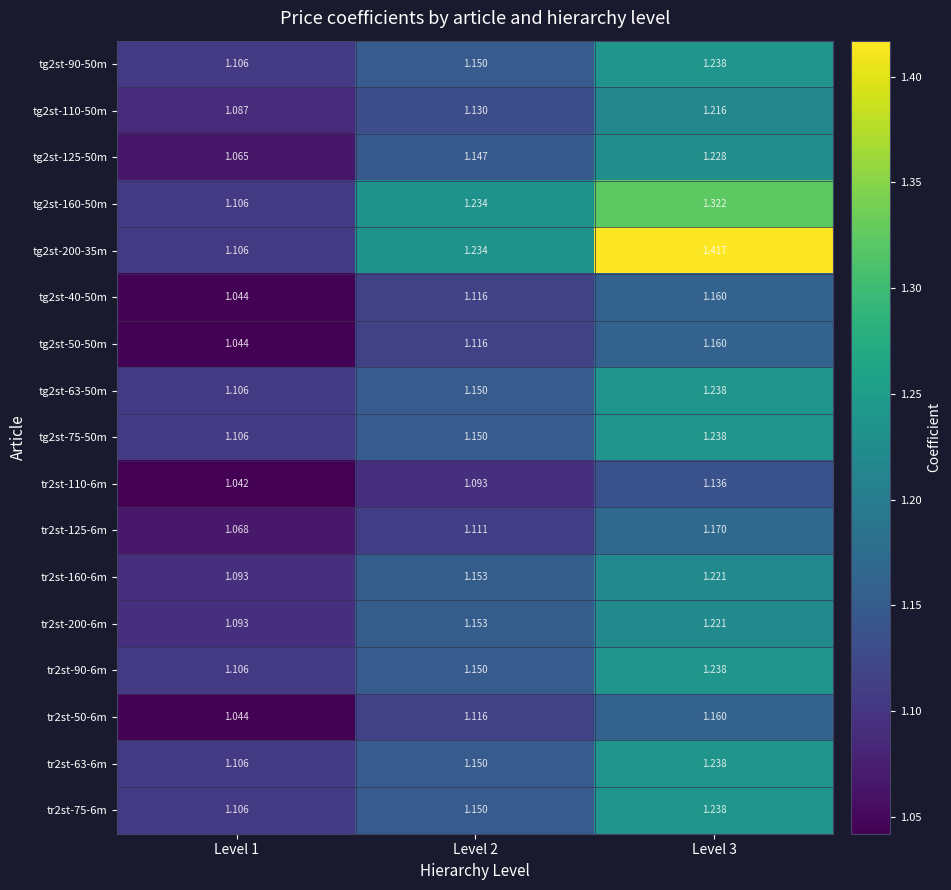

Count the number of categories in the chart.

3